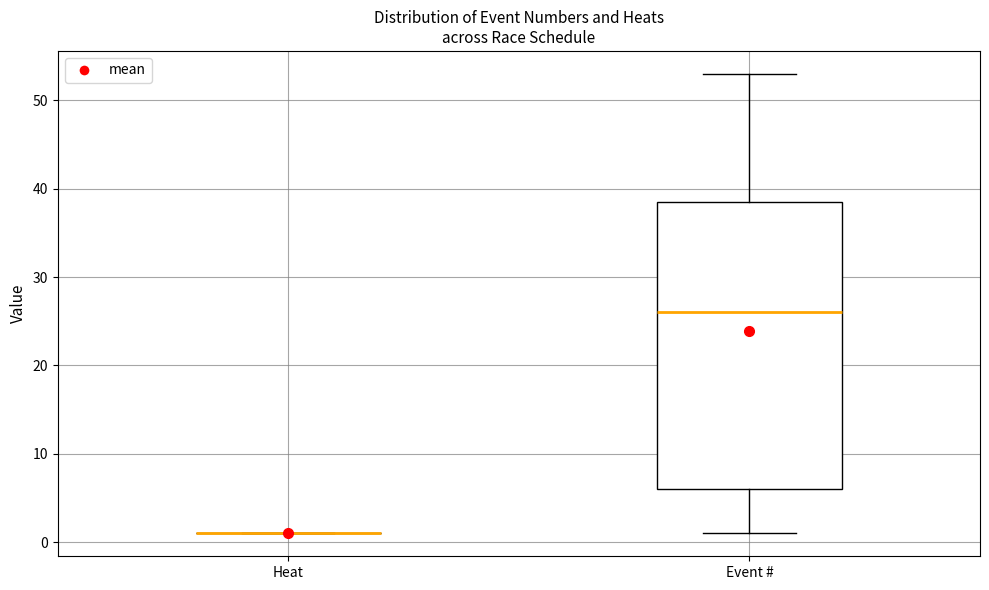

Reading left to right, transcribe this box plot: for each box, give where its median line is, the range the box spans, and where its two whiskers end, as read against the y-axis. The values are not printed on the chart, so give them approximately, as read against the axis.

Heat: box collapsed to a line at 1, whiskers 1 to 1
Event #: median 26, box 6 to 39, whiskers 1 to 53